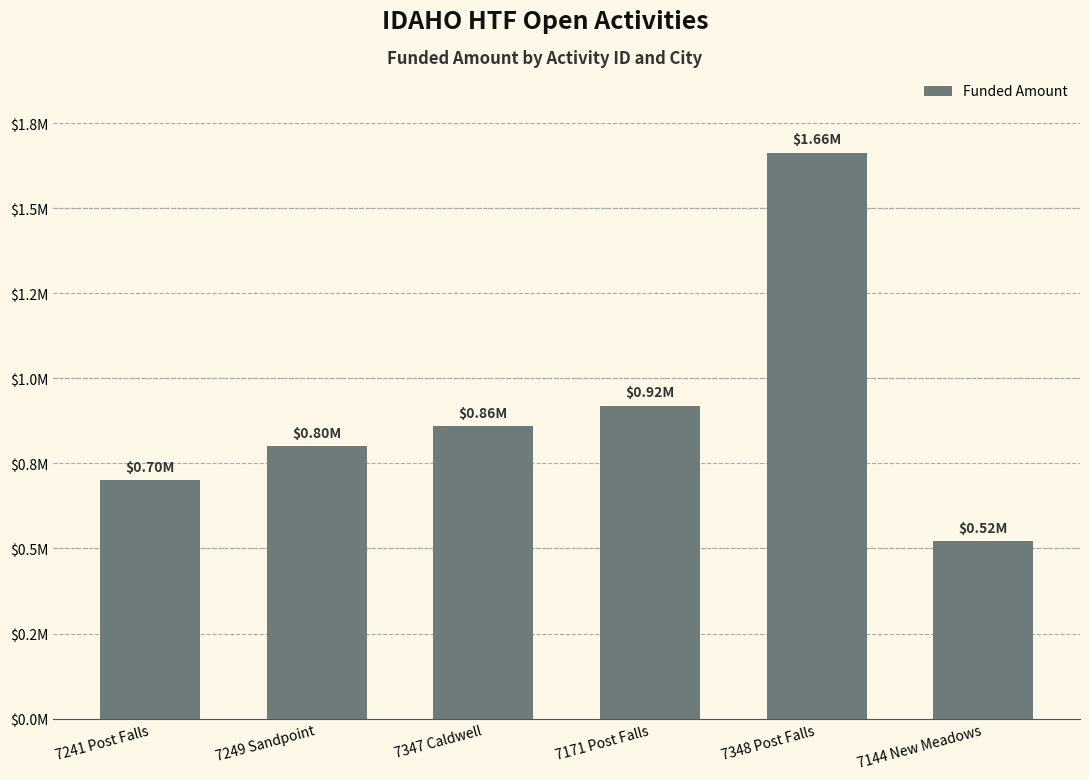

True or false: the data shows 1139809.8 at 7348 Post Falls.

False